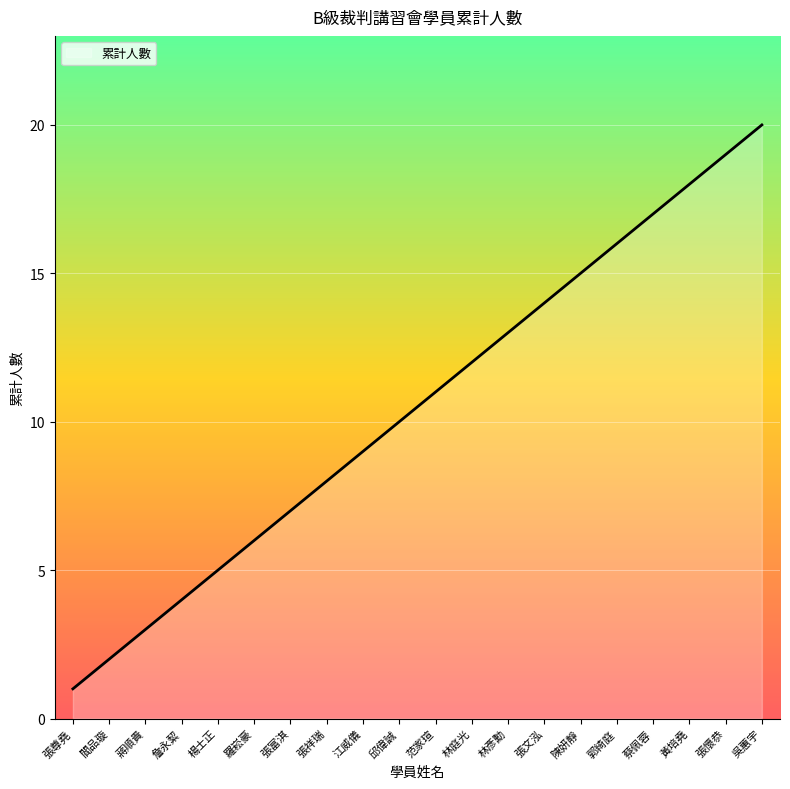

True or false: the data has more than 2 interior local peaks.

False